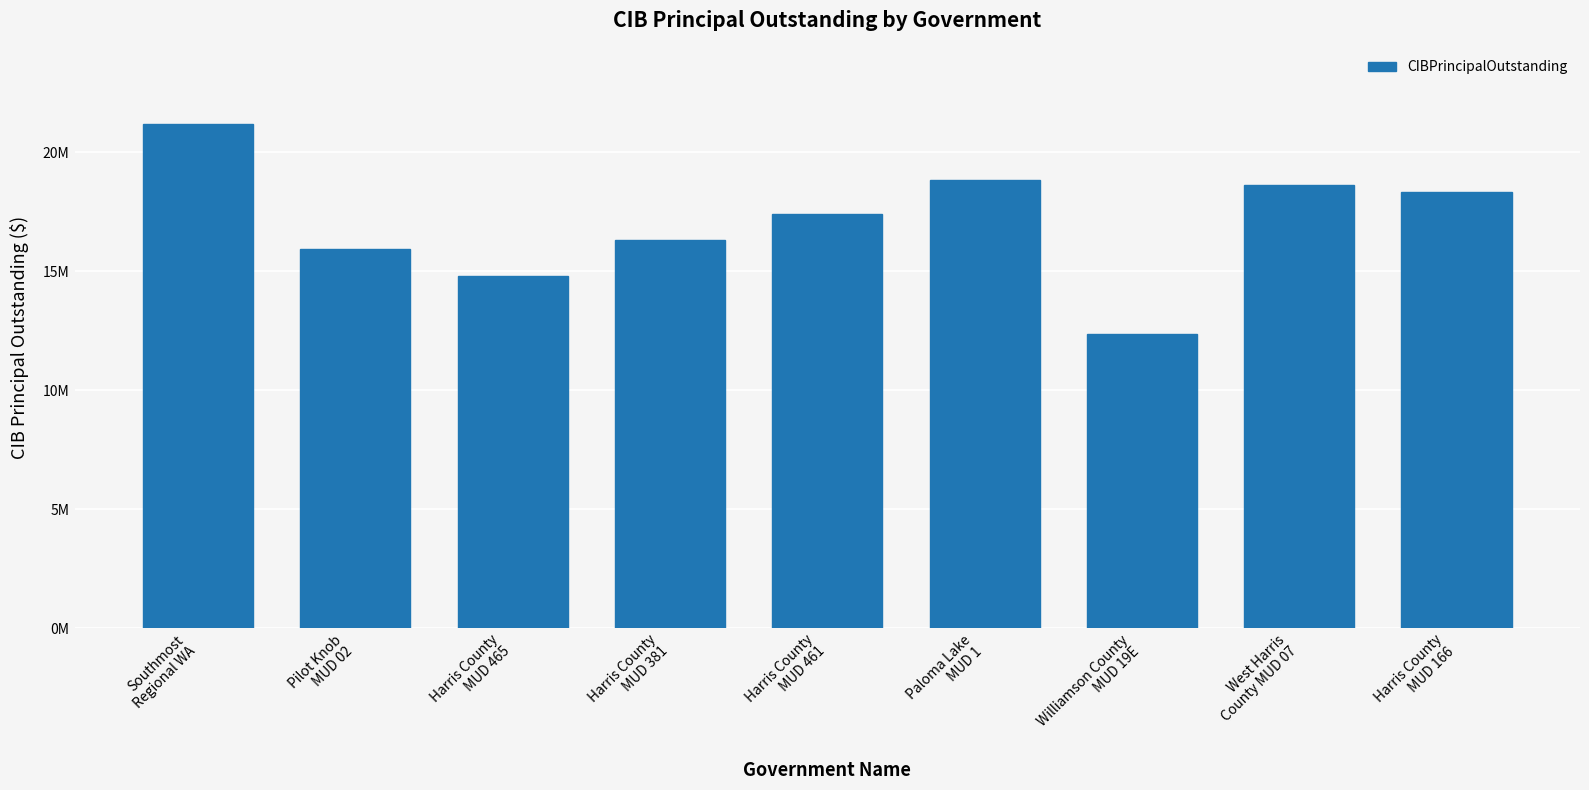

What is the average value?

17094444